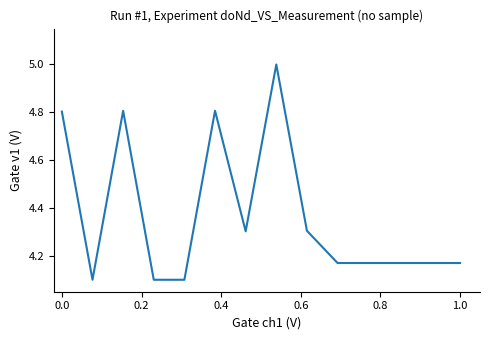

What is the difference between the maximum and minimum values?

0.9